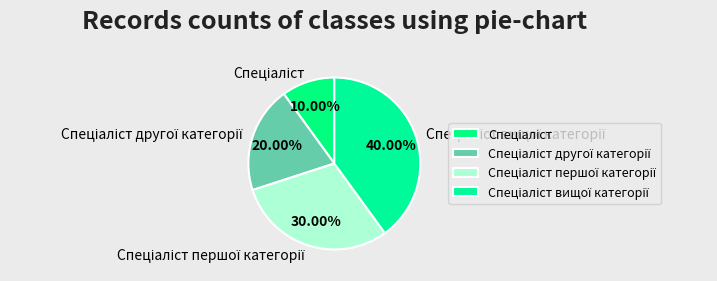

Is there a majority slice in this chart?

No